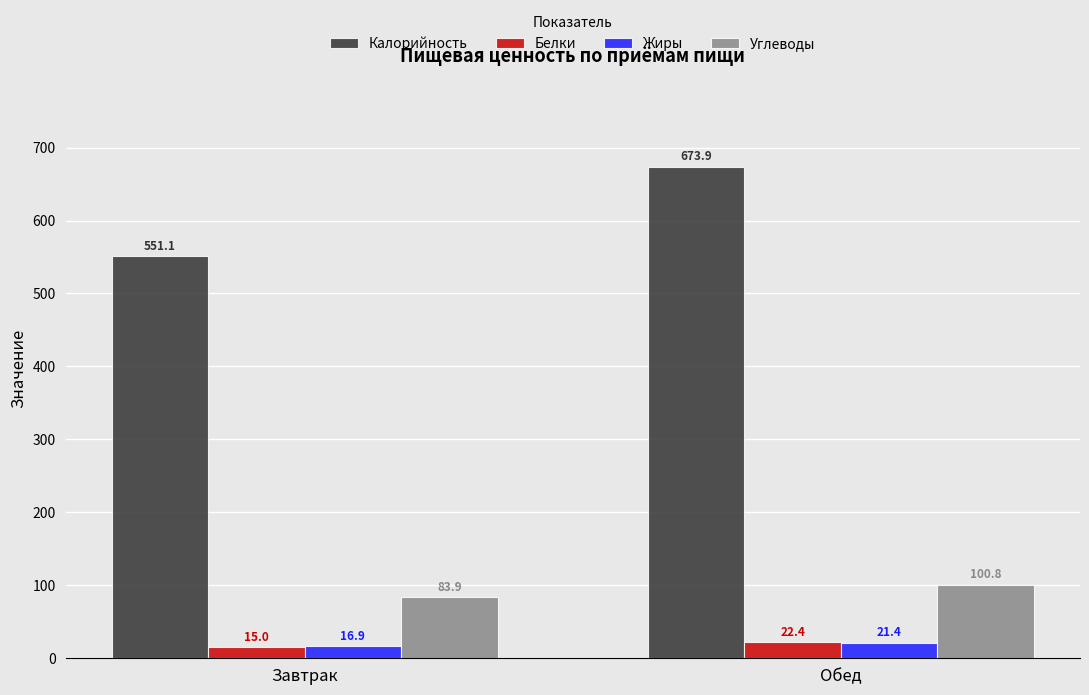

Reading right to left, what are all the values shown in this chart?

Калорийность: Обед=673.9	Завтрак=551.1
Белки: Обед=22.4	Завтрак=15.0
Жиры: Обед=21.4	Завтрак=16.9
Углеводы: Обед=100.8	Завтрак=83.9